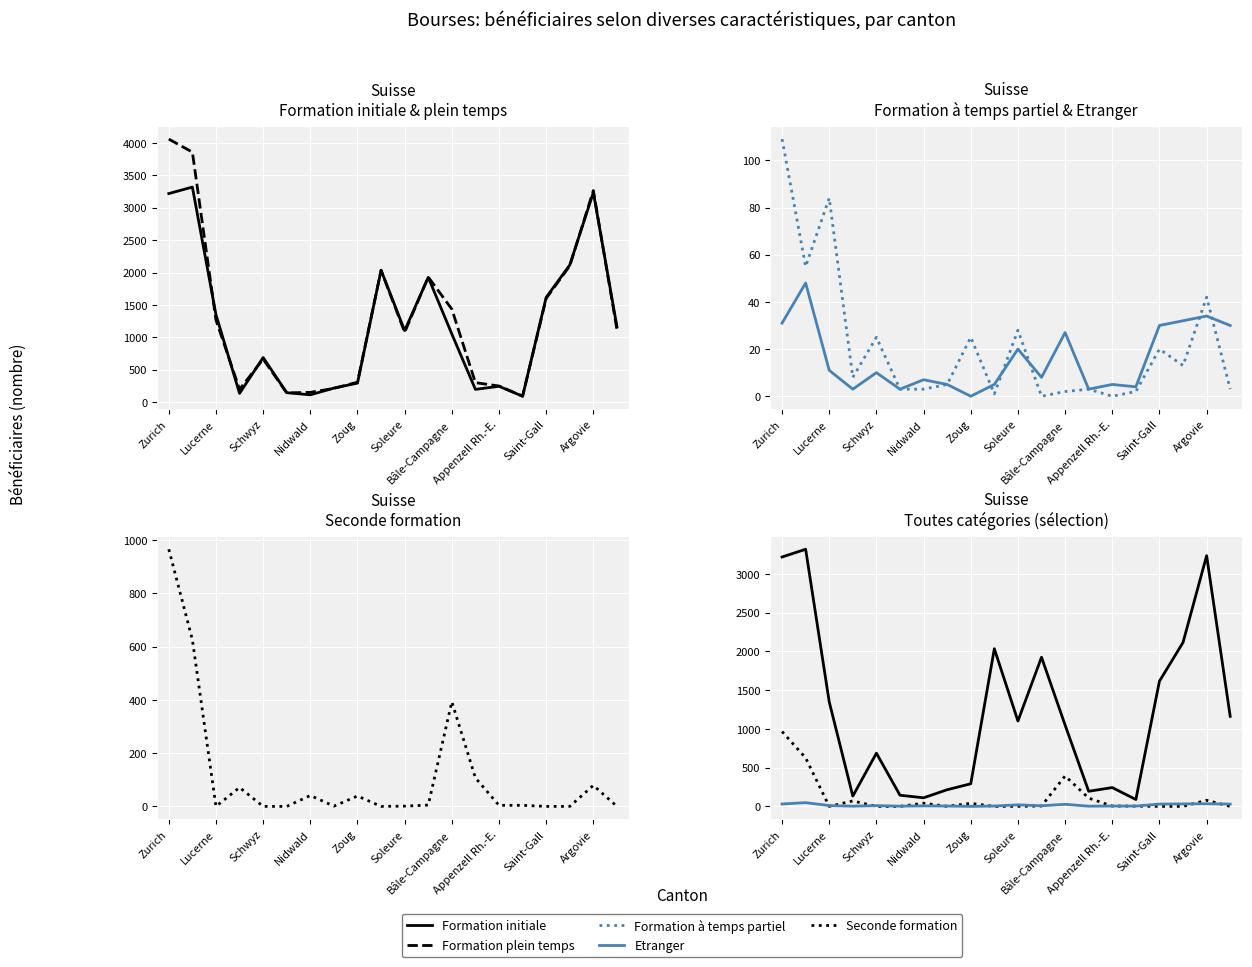

How many values in the Seconde formation series are below 4?

9